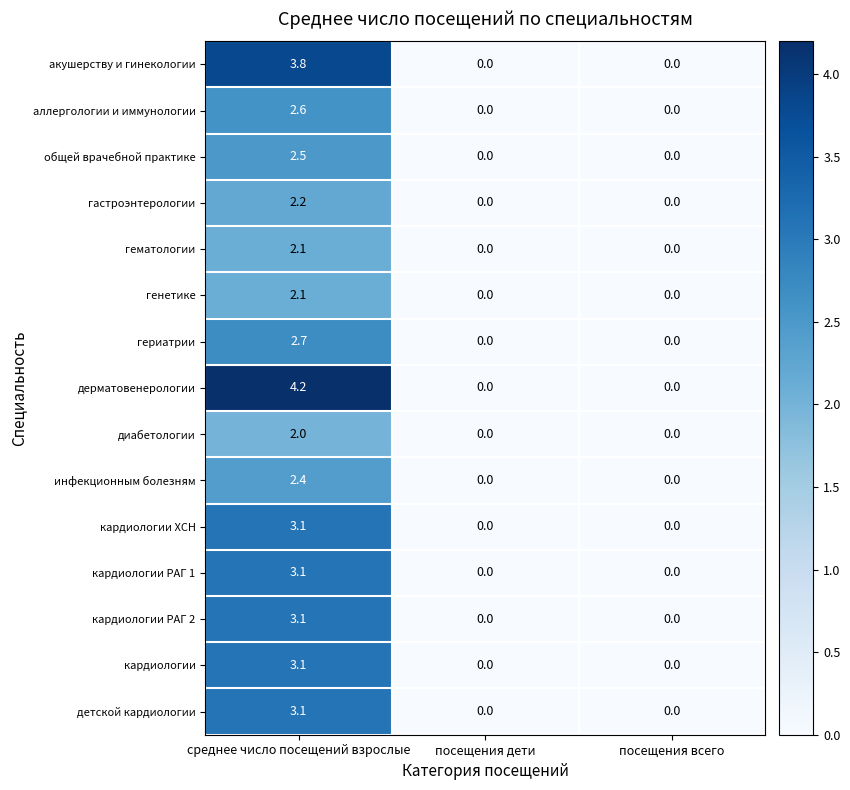

At which category is the sum across all series the highest?

среднее число посещений взрослые